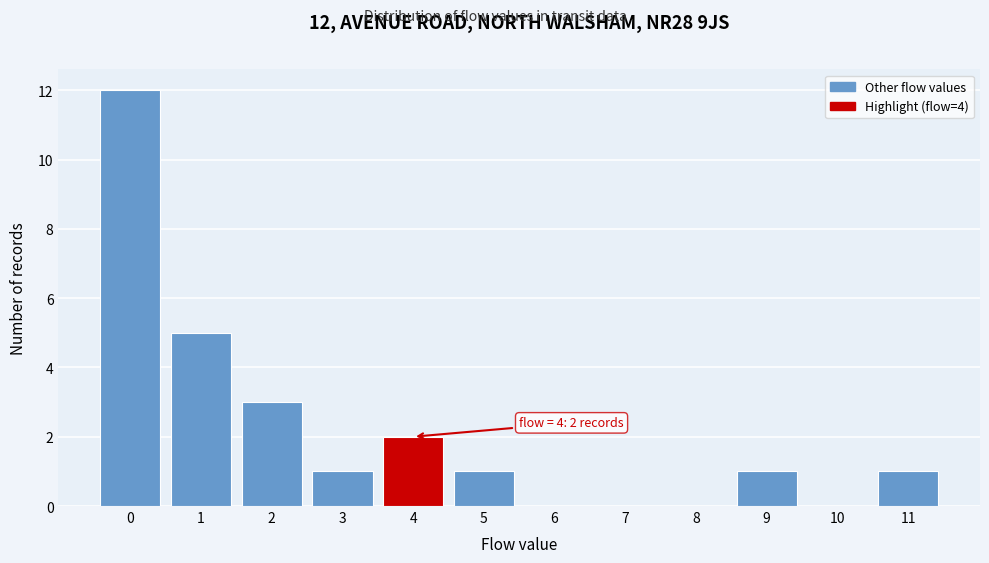

Which range on the x-axis has the tallest bar?

-0.5 to 0.5